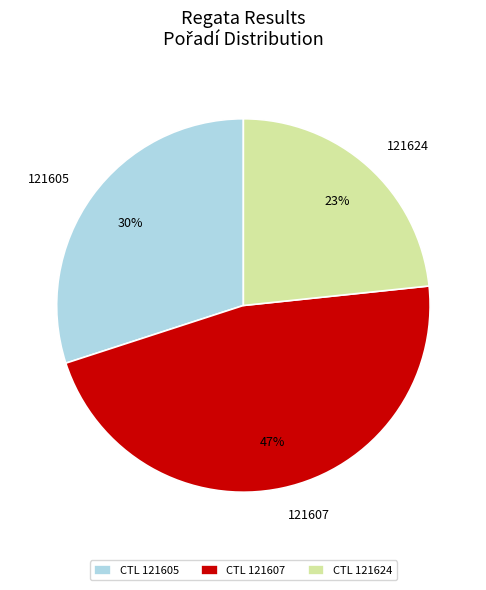

To the nearest percent, what portion does 121607 represent?

47%